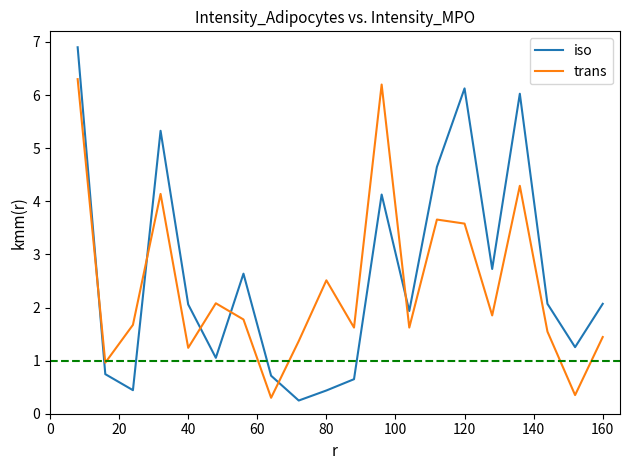

What is the maximum value for iso?

6.9